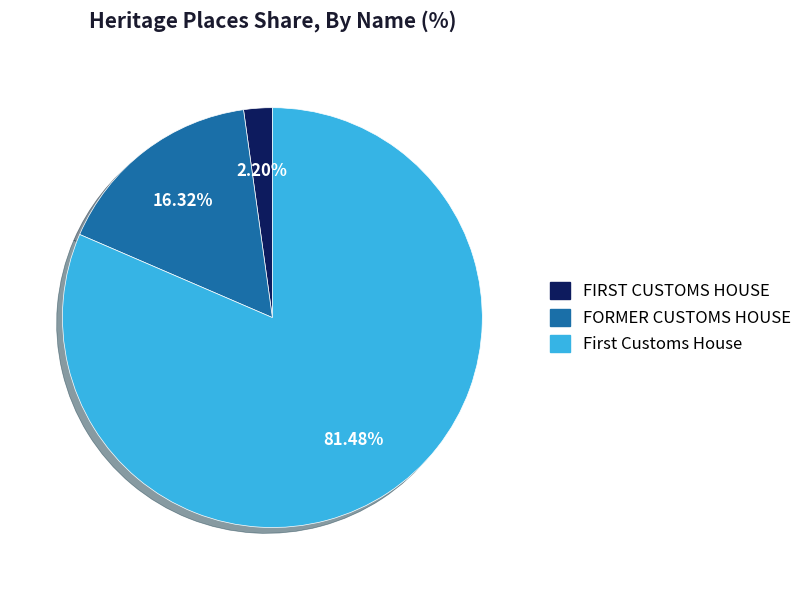

Rank the categories by value from highest to lowest.

First Customs House, FORMER CUSTOMS HOUSE, FIRST CUSTOMS HOUSE